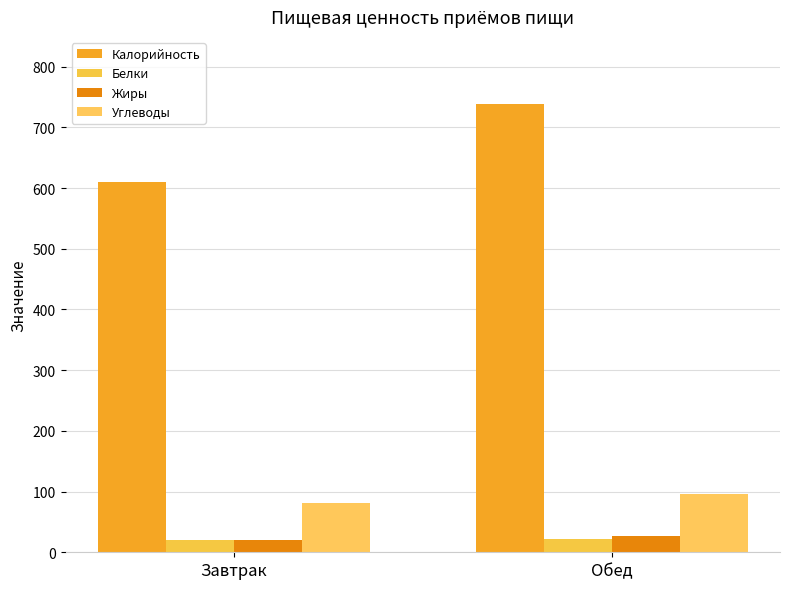

What is the sum of all Углеводы values?

177.4